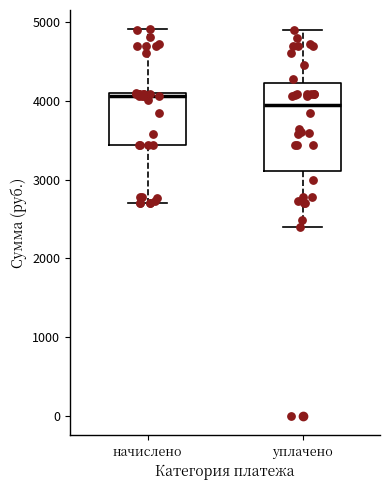

Reading left to right, read every box against the y-axis: the position of its median line, the range the box covers, and the ends of its whiskers. The values are not printed on the chart, so give them approximately, as read against the axis.

начислено: median 4100 (just below the box's upper edge), box 3400 to 4100, whiskers 2700 to 4900
уплачено: median 4000, box 3100 to 4200, whiskers 2400 to 4900